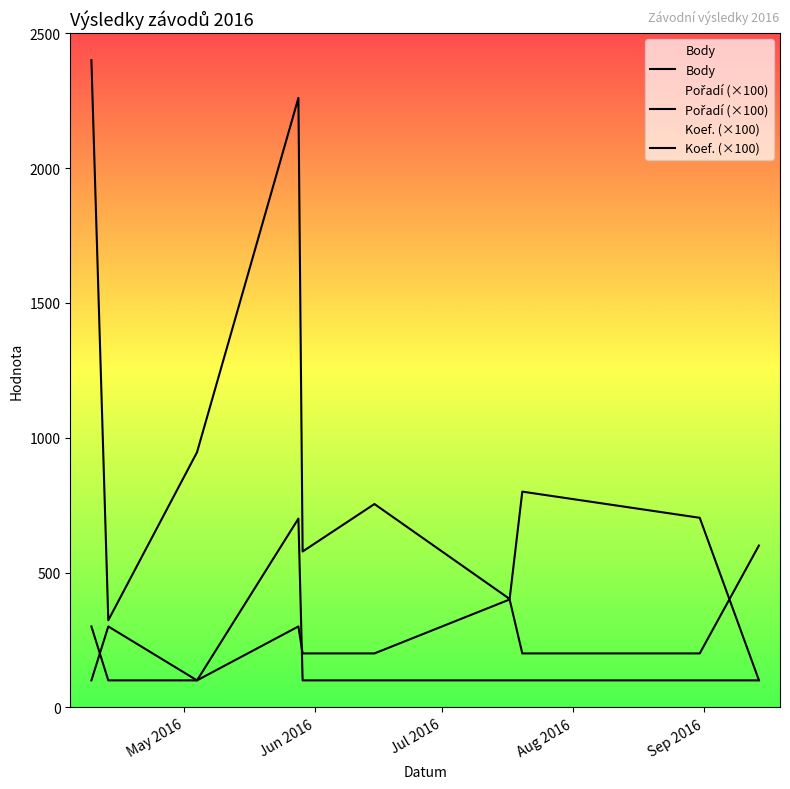

Rank the series by their maximum value, from highest to lowest.

Body, Koef. (×100), Pořadí (×100)